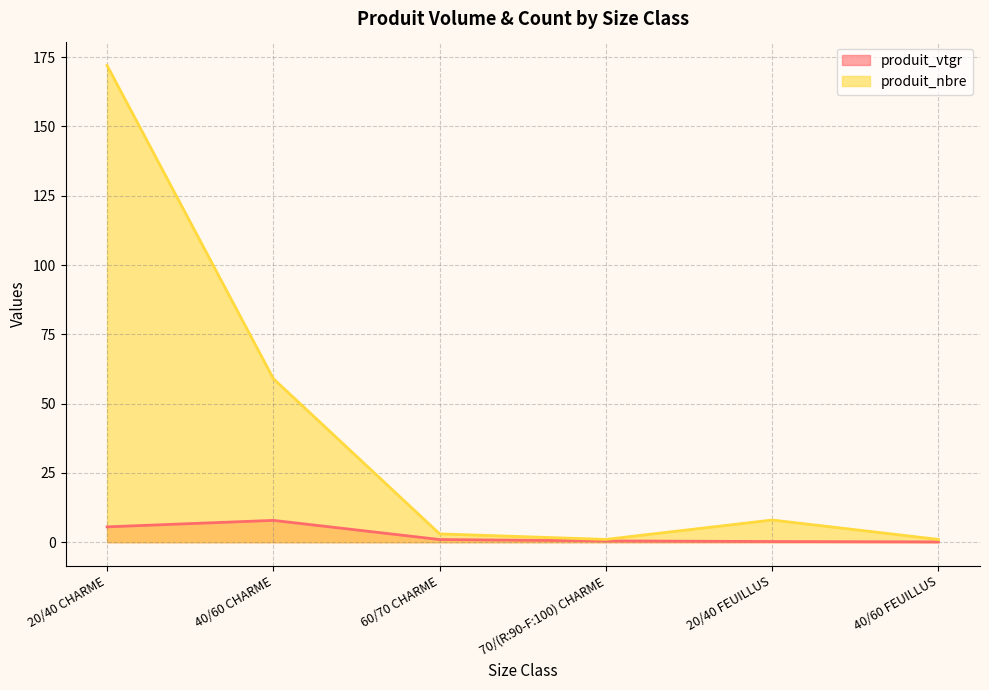

At 40/60 FEUILLUS, list the series in order from largest to smallest.

produit_nbre, produit_vtgr